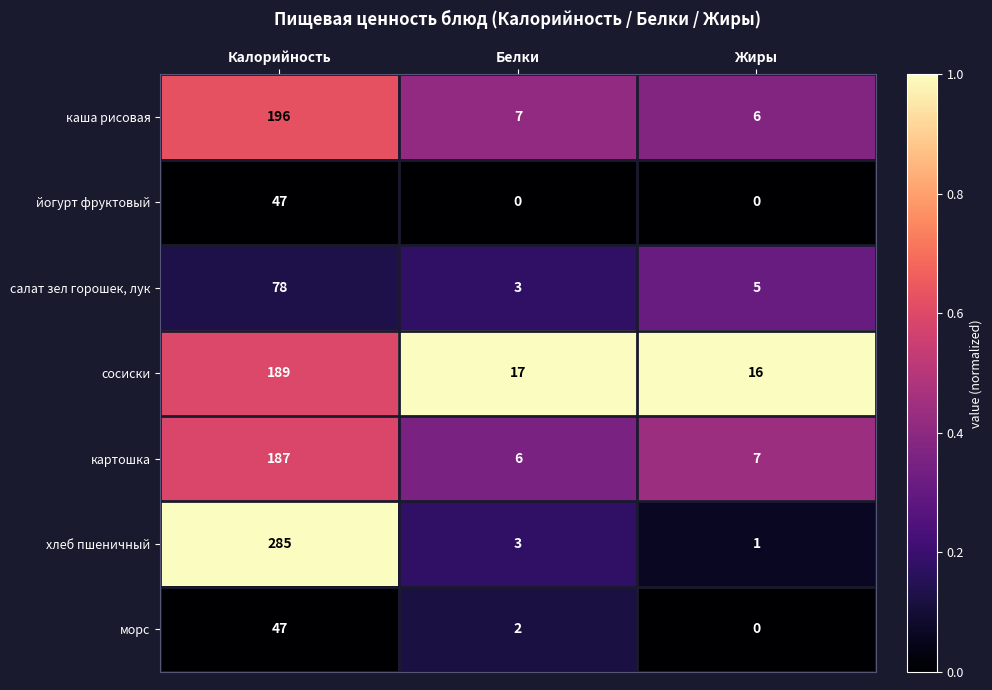

Is it true that салат зел горошек, лук equals 53 at Калорийность?

False